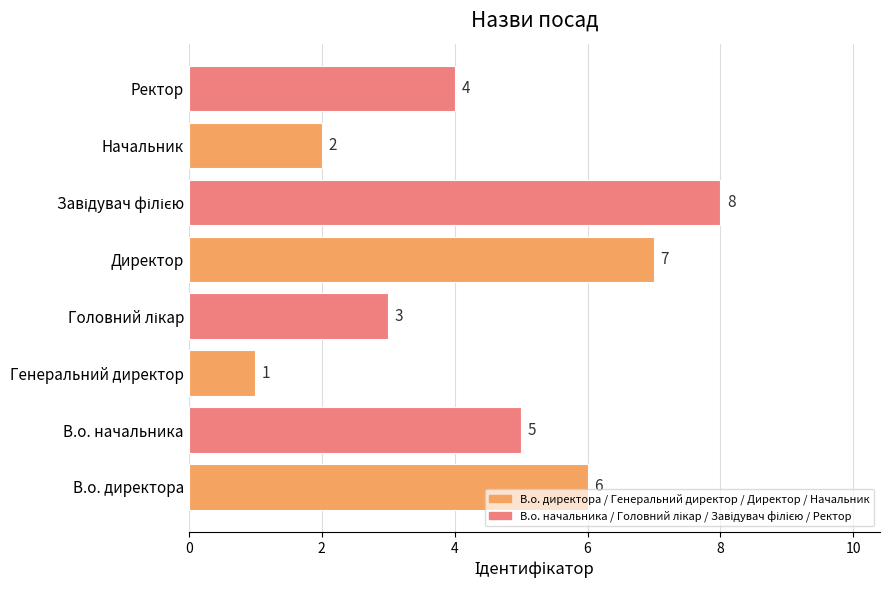

What is the maximum value shown in the chart?

8